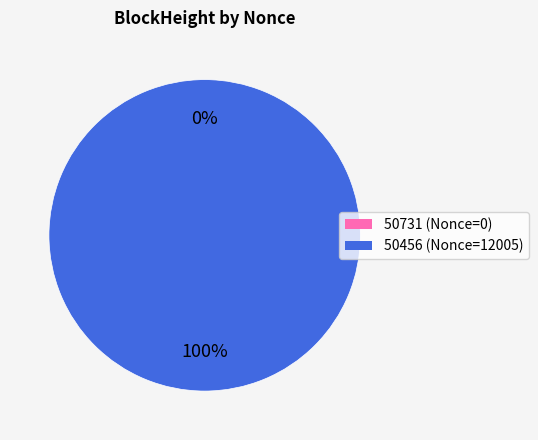

Is there any slice that represents more than half of the pie?

Yes